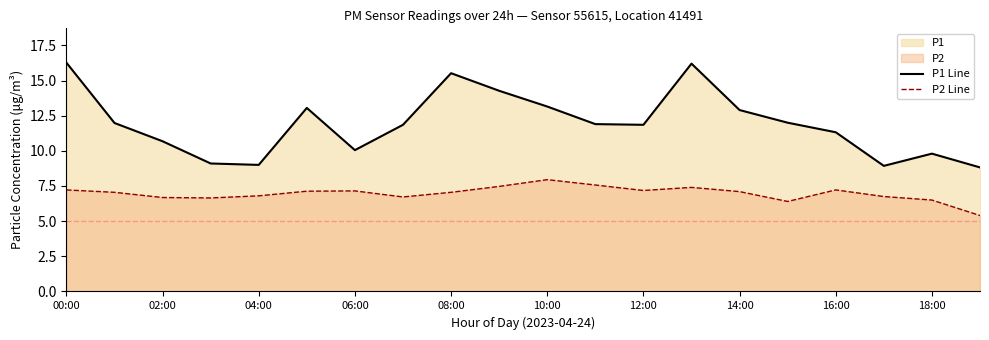

True or false: P1 Line and P2 Line intersect in this chart.

False